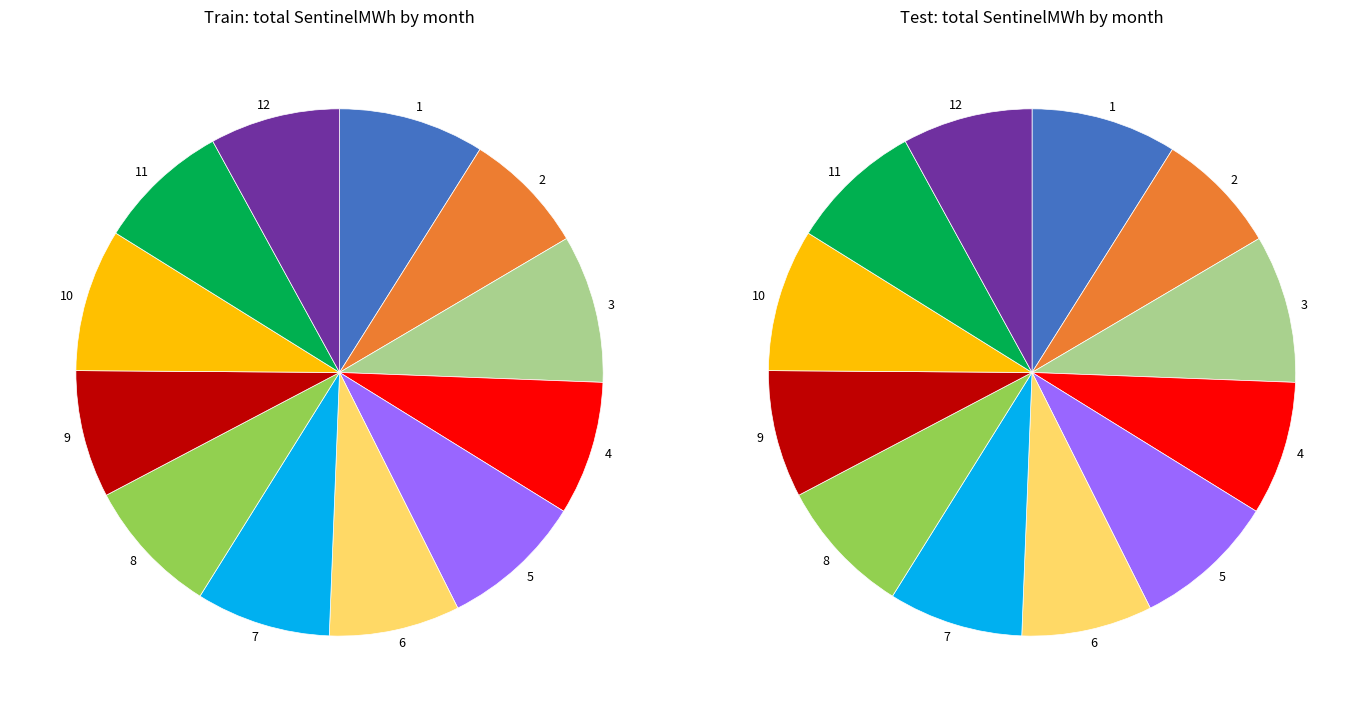

The 4 slice represents 1% of the pie. True or false?

False